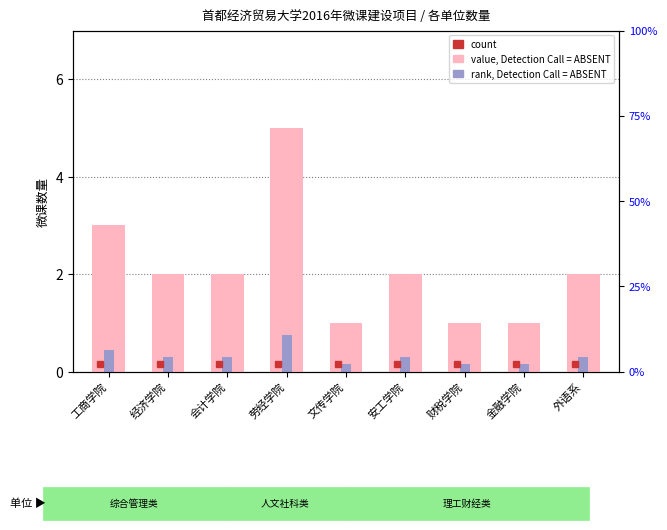

What is the difference between the rank, Detection Call = ABSENT values at 经济学院 and 工商学院?

0.1